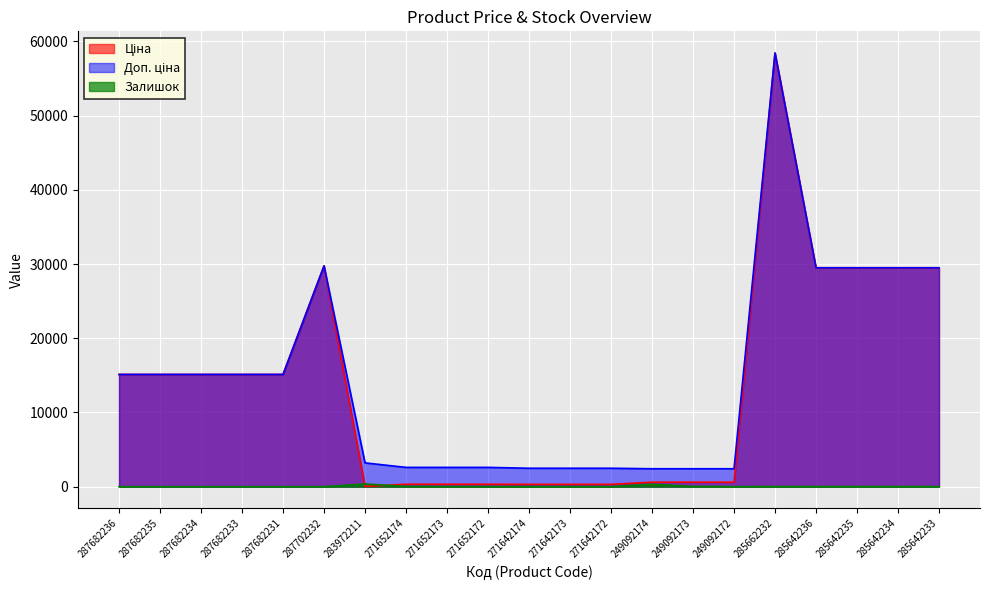

At which category is the sum across all series the highest?

285662232